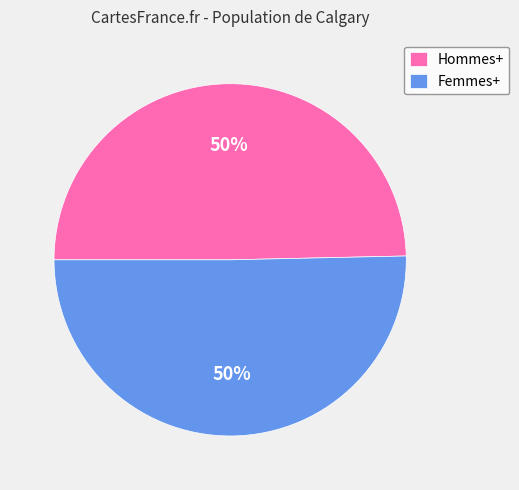

Is the sum of Hommes+ and Femmes+ greater than half?

Yes